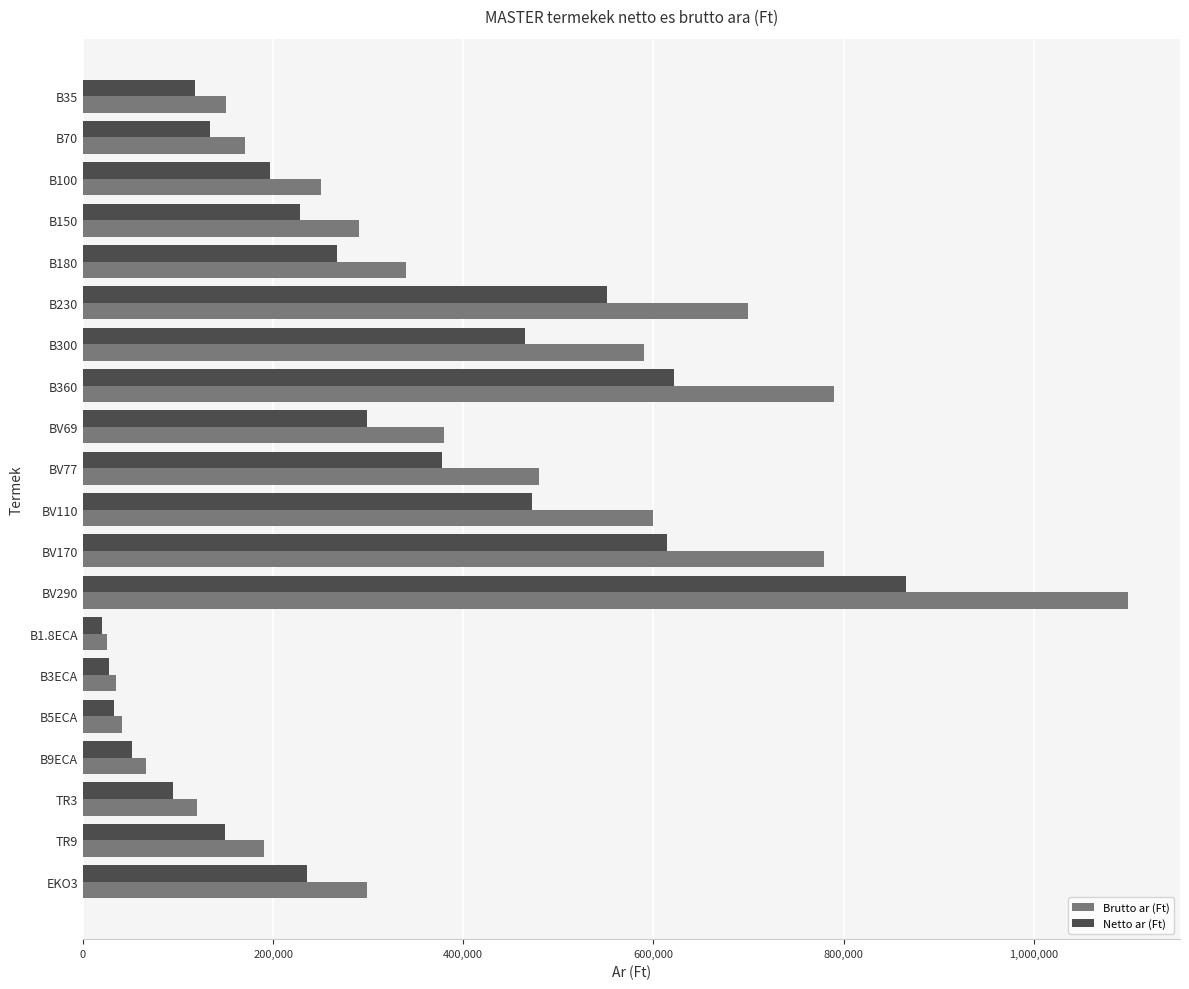

What is the maximum value shown in the chart?

1099000